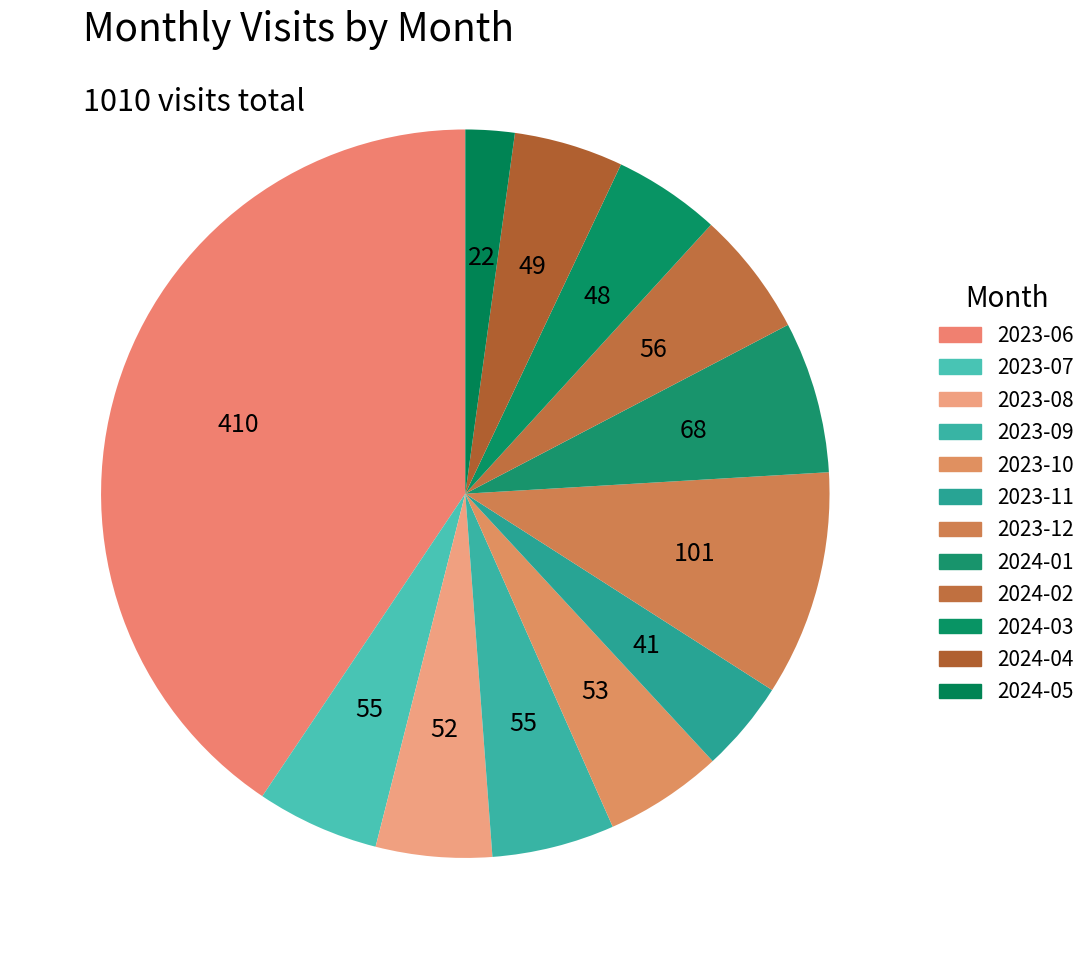

What is the change in value from 2023-08 to 2024-05?

-30